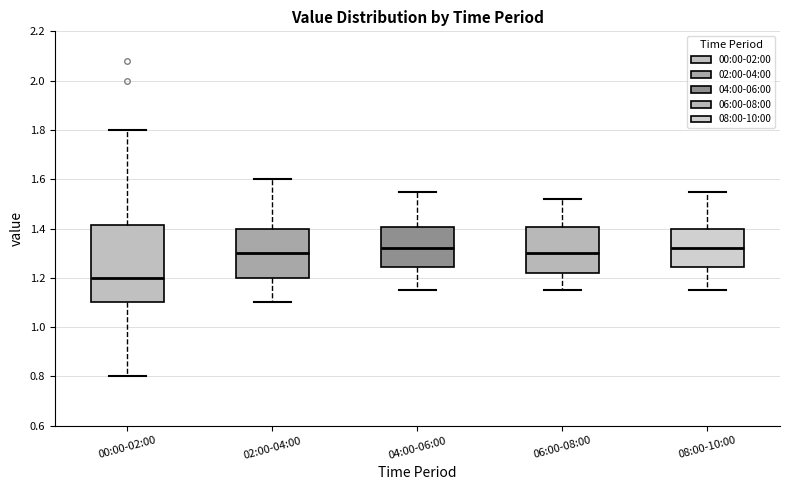

Which box has the lowest median line?

00:00-02:00